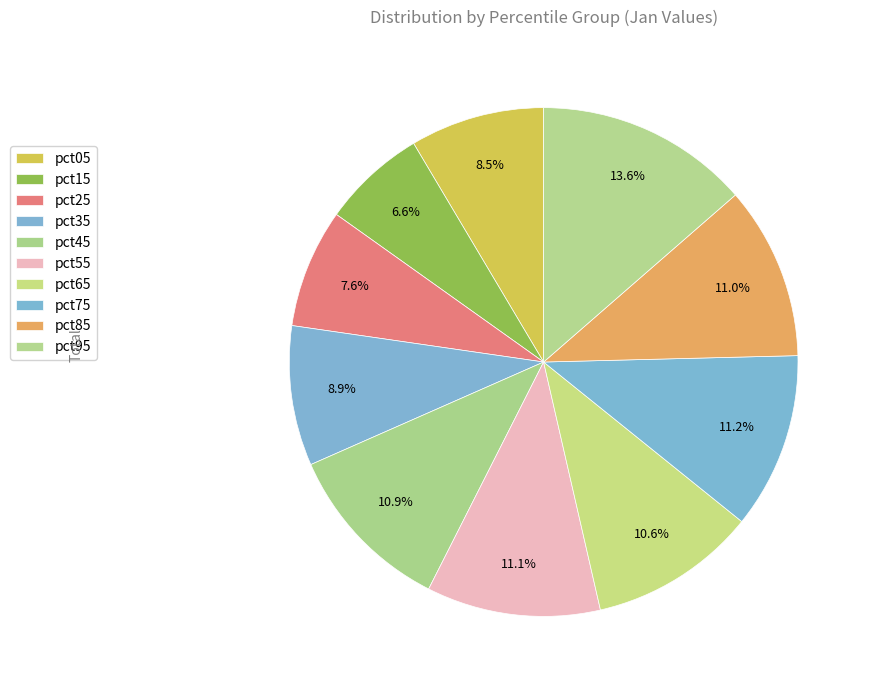

How many slices are in this pie chart?

10